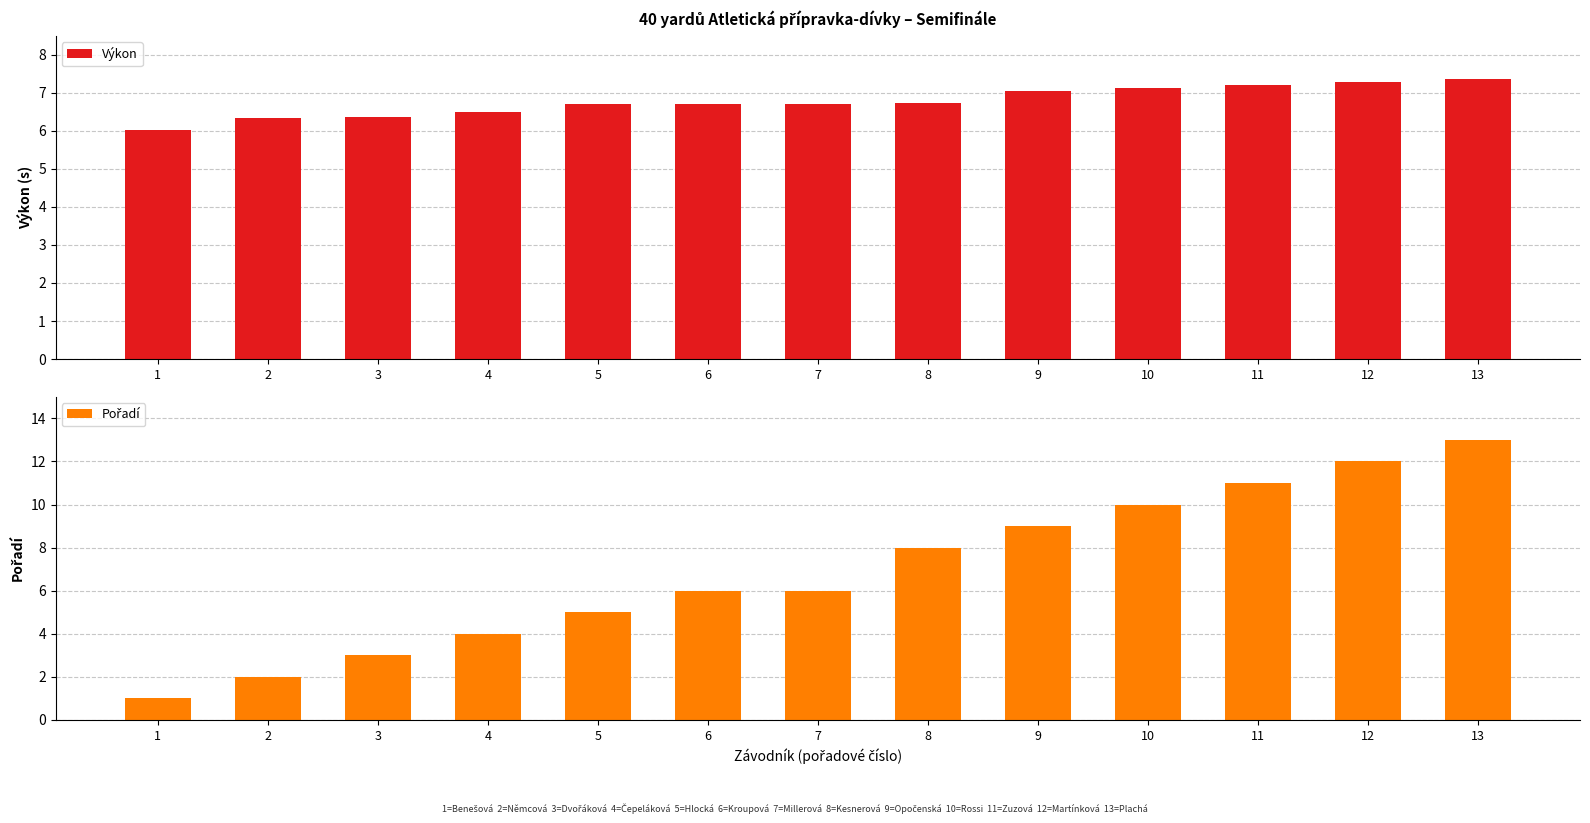

What is the spread (max minus min) of values at 11?

3.8